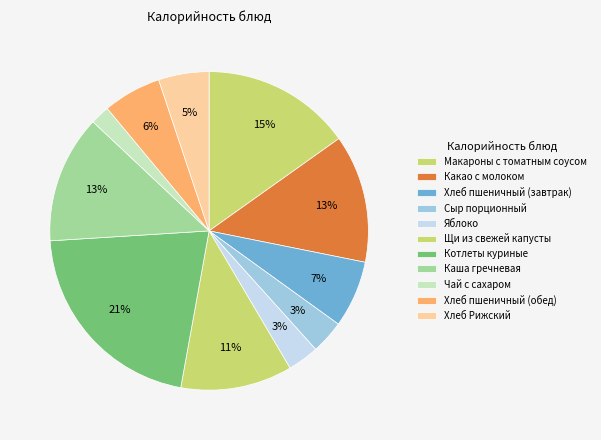

To the nearest percent, what percentage of the pie is Хлеб Рижский?

5%